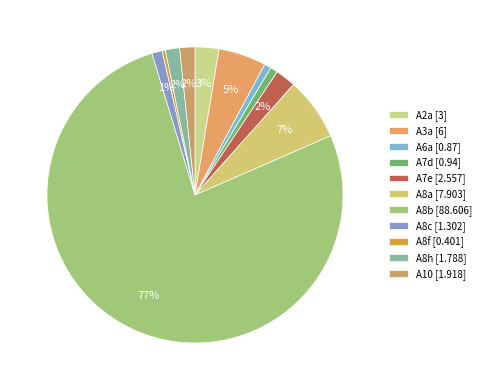

Count the number of slices in the pie.

11